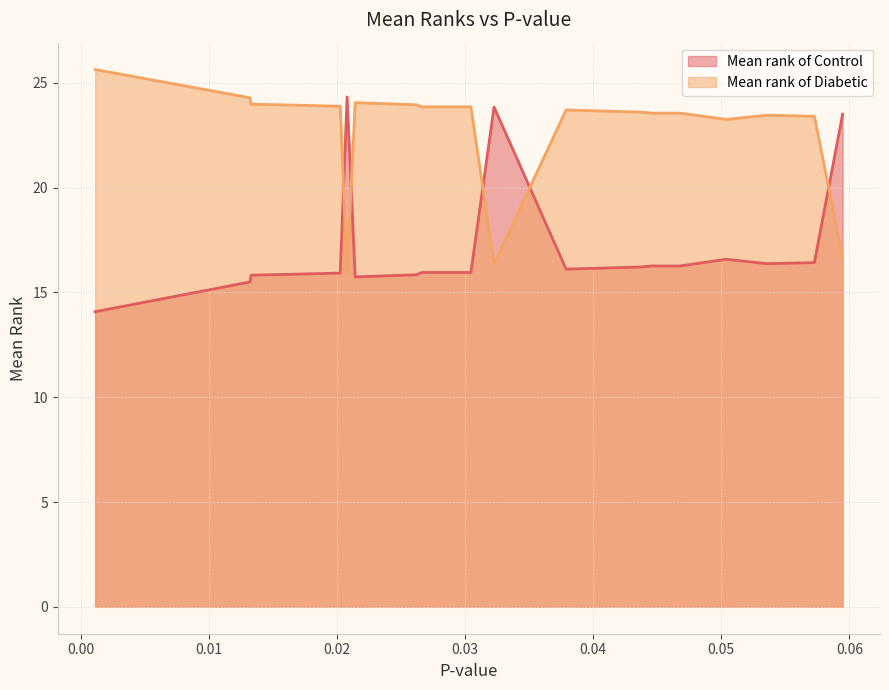

What are all the series names shown in the legend?

Mean rank of Control, Mean rank of Diabetic